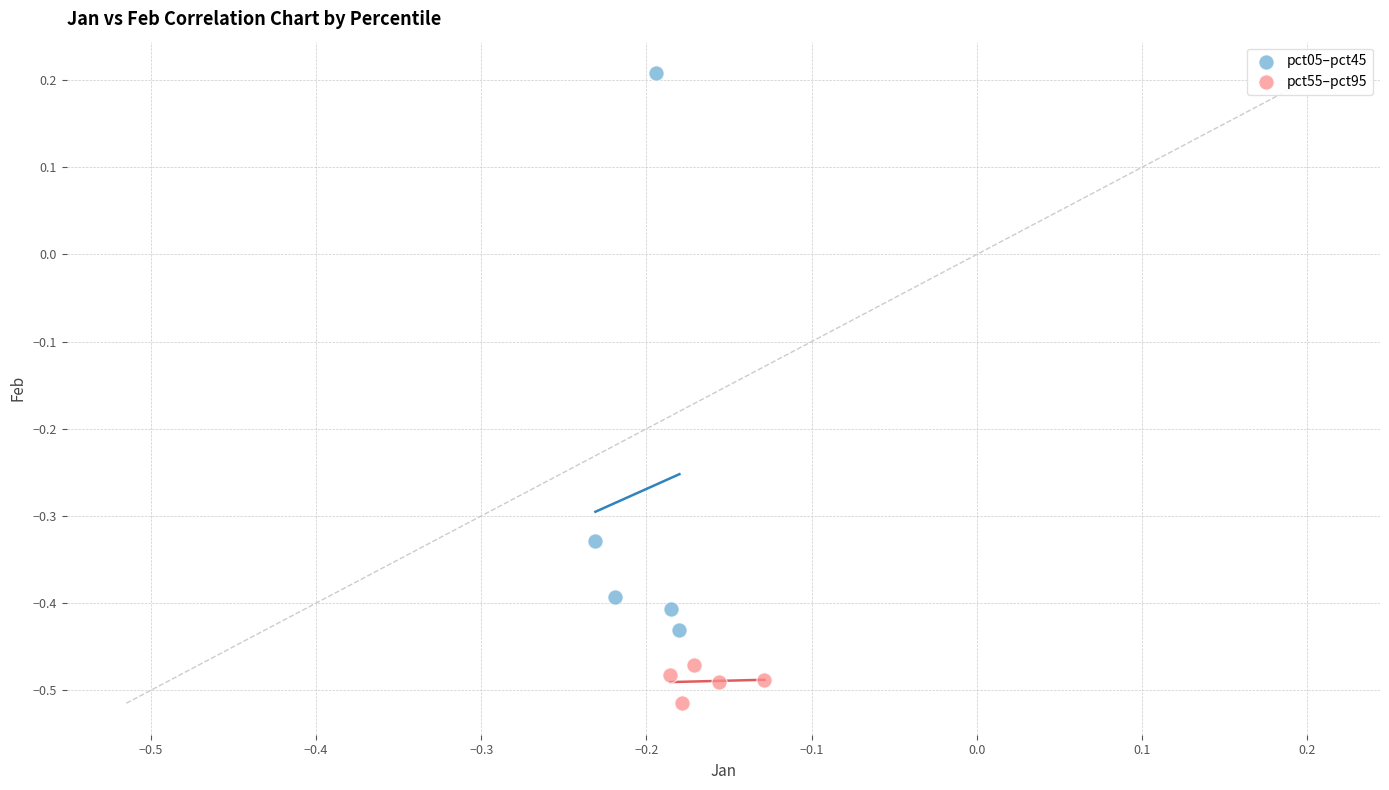

Which series reaches the minimum Y coordinate?

pct55–pct95